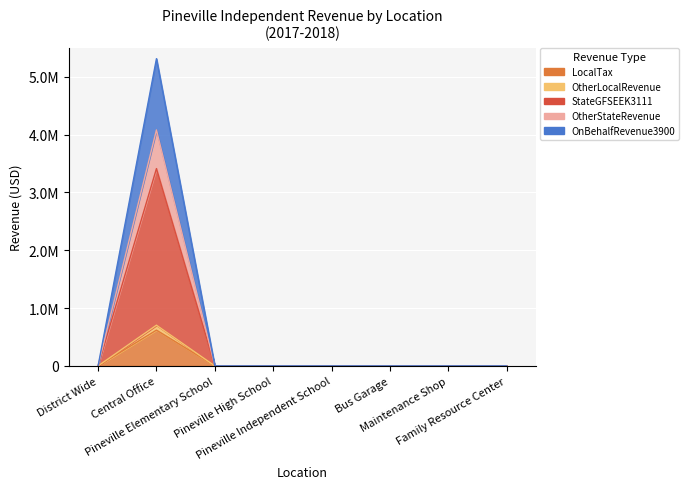

What is the highest value of the OnBehalfRevenue3900 series?

5315390.4